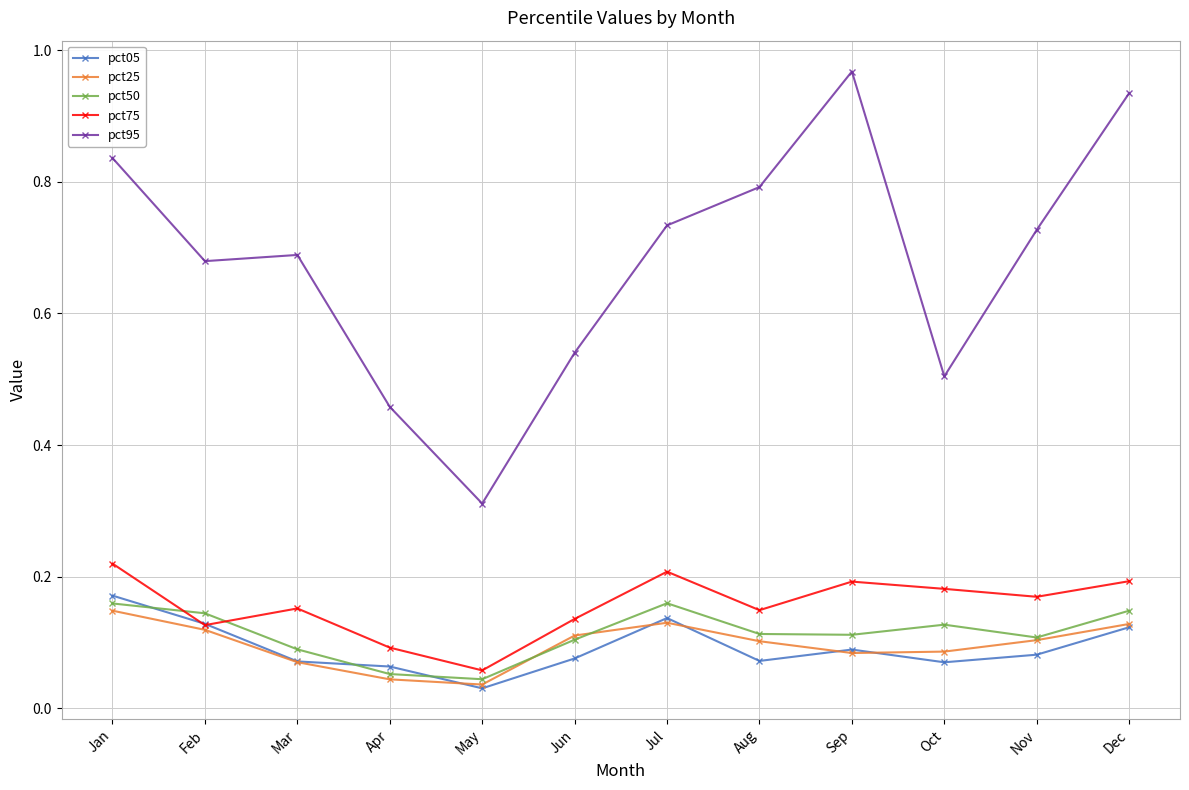

True or false: pct95 has a value of 0.5 at Jun.

True